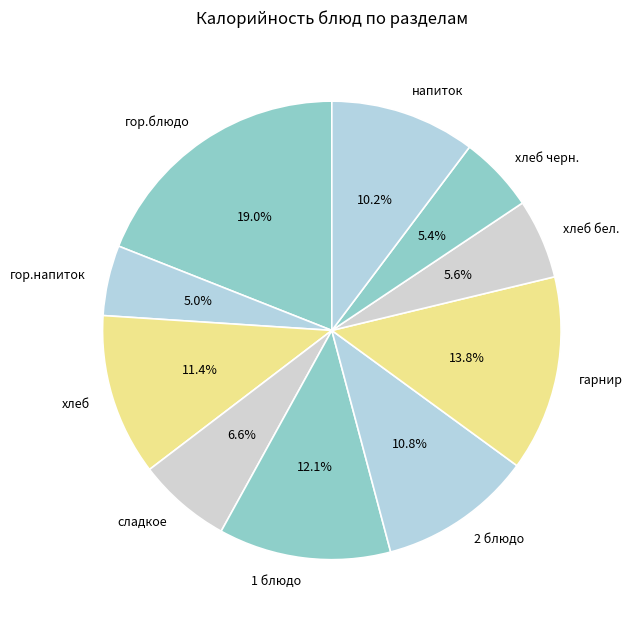

Which slice is the largest?

гор.блюдо